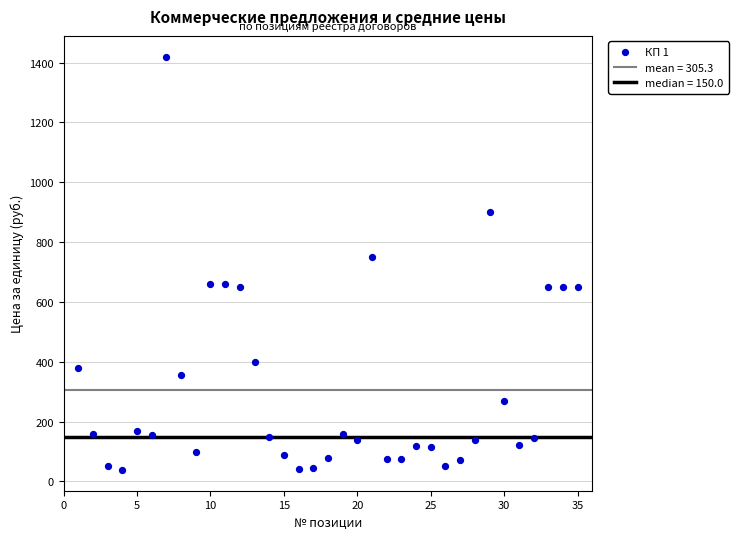

What Y value in the scatter plot is closest to 729?

750